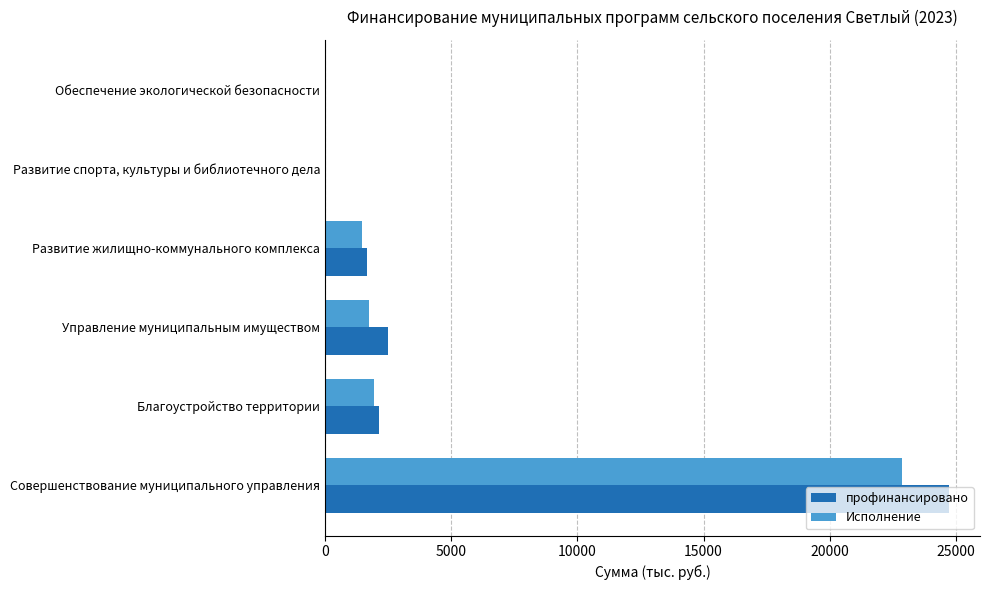

What is the total value across all series at Управление муниципальным имуществом?

4247.1